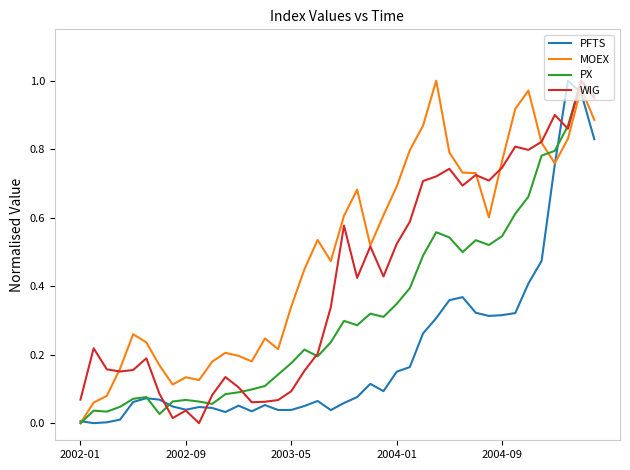

After their last crossing, which series has the higher values: PFTS or PX?

PX